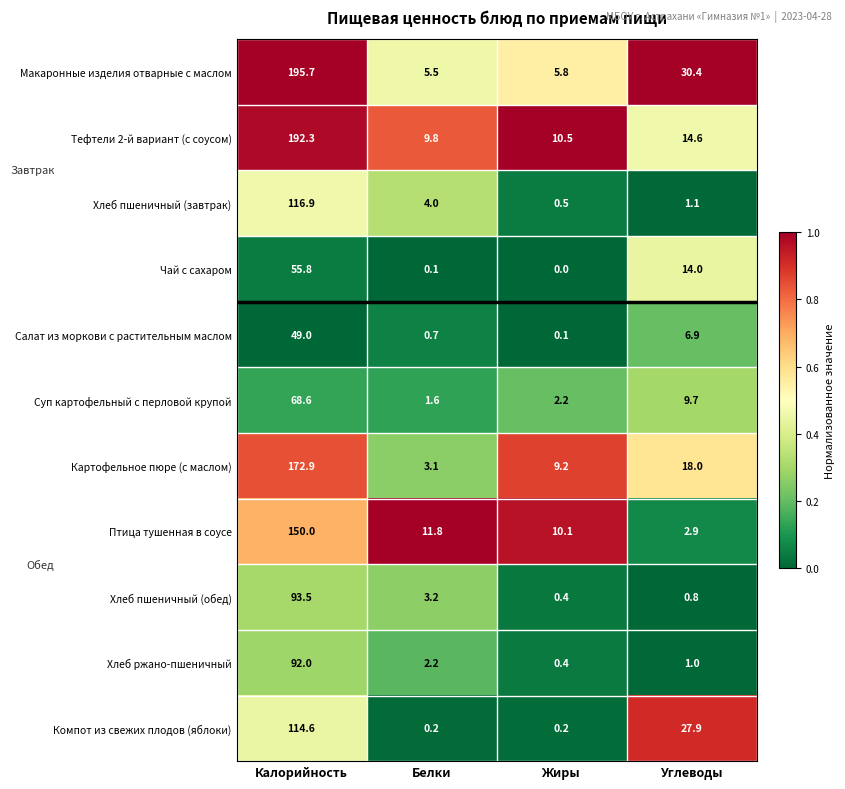

Is it true that Тефтели 2-й вариант (с соусом) equals 9.8 at Белки?

True